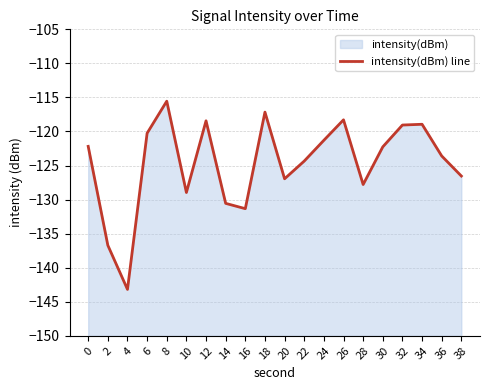

Reading left to right, transcribe all the data shown in this chart.

-122.2	-136.7	-143.2	-120.3	-115.5	-129.0	-118.4	-130.6	-131.3	-117.2	-126.9	-124.3	-121.3	-118.3	-127.8	-122.3	-119.1	-118.9	-123.6	-126.5